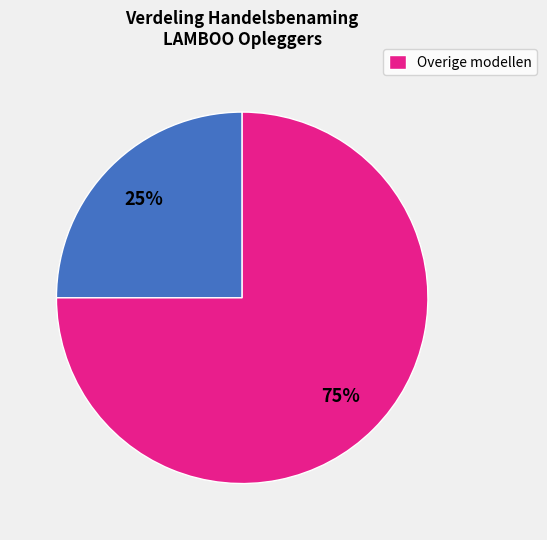

Count the number of slices in the pie.

2